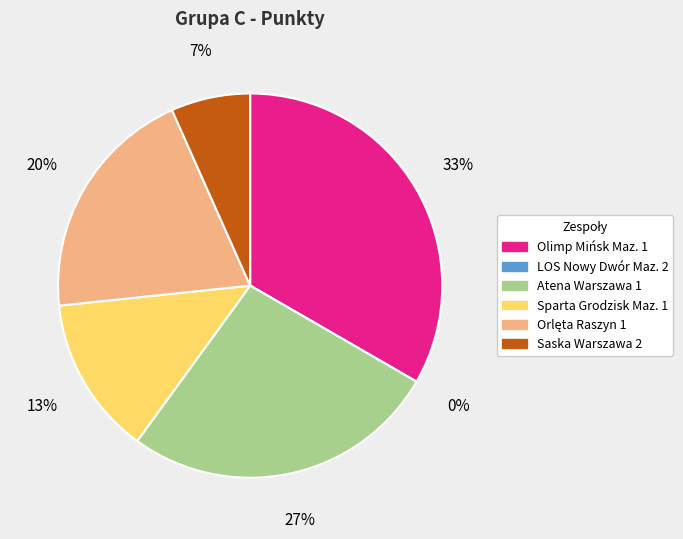

What is the largest slice in the pie chart?

Olimp Mińsk Maz. 1